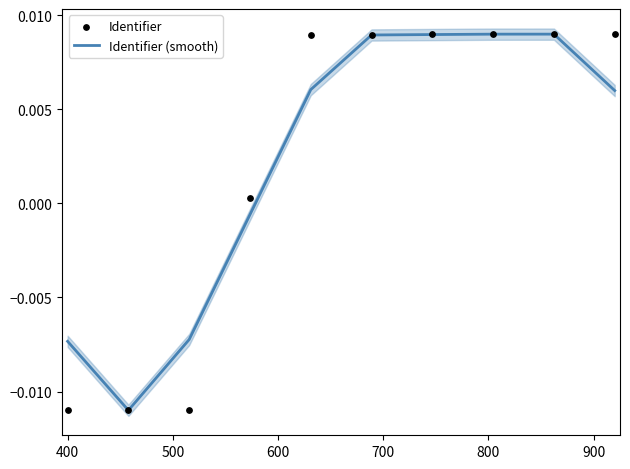

Which series has the widest spread of Y values?

Identifier